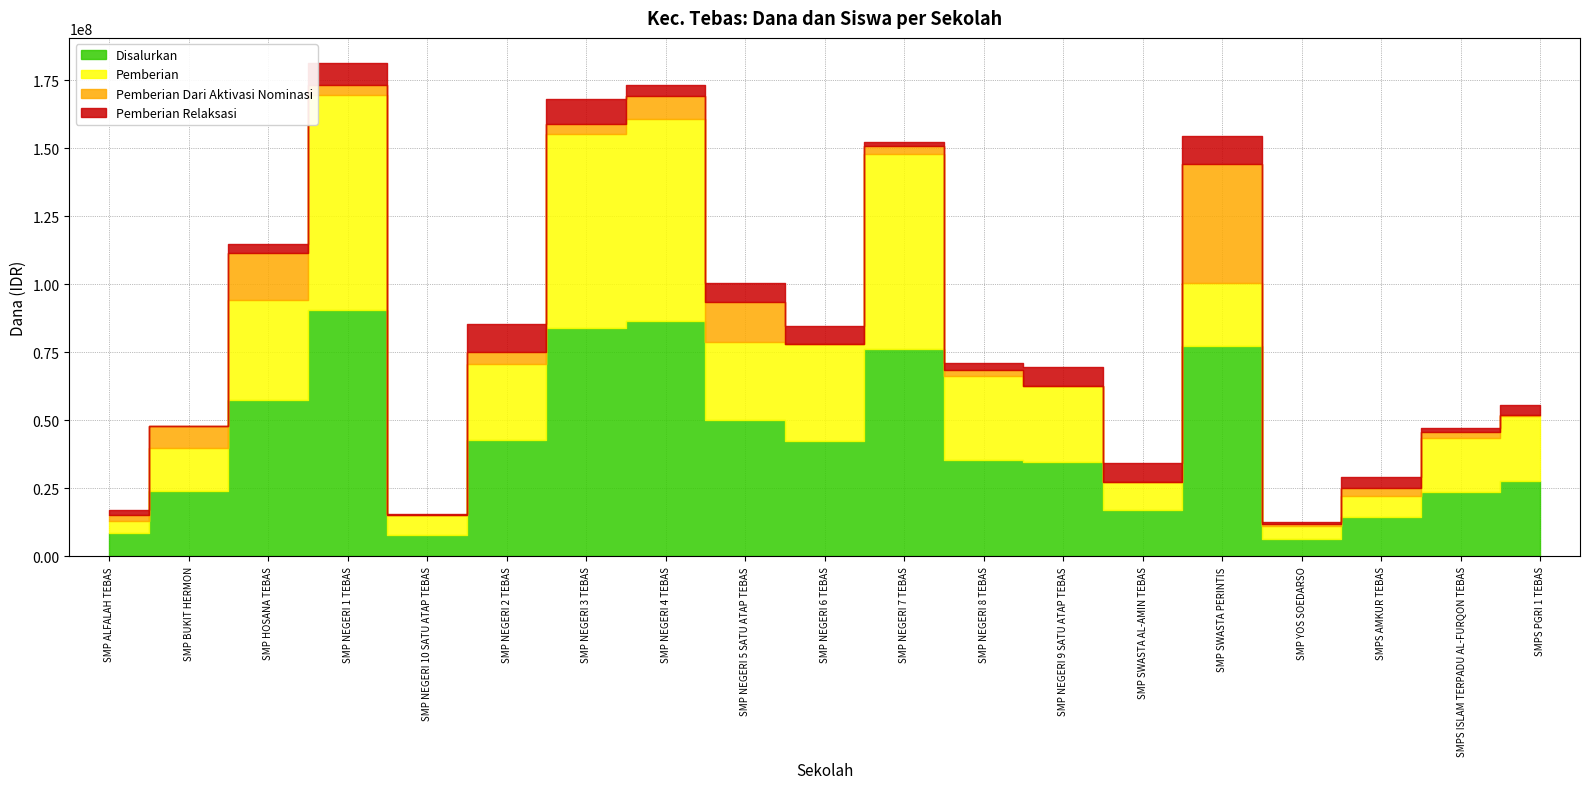

Rank the categories by Siswa Pemberian value from highest to lowest.

SMP NEGERI 1 TEBAS, SMP NEGERI 3 TEBAS, SMP NEGERI 4 TEBAS, SMP NEGERI 7 TEBAS, SMP HOSANA TEBAS, SMP NEGERI 6 TEBAS, SMP NEGERI 8 TEBAS, SMP NEGERI 2 TEBAS, SMP NEGERI 5 SATU ATAP TEBAS, SMP NEGERI 9 SATU ATAP TEBAS, SMP SWASTA PERINTIS, SMPS PGRI 1 TEBAS, SMPS ISLAM TERPADU AL-FURQON TEBAS, SMP BUKIT HERMON, SMP SWASTA AL-AMIN TEBAS, SMPS AMKUR TEBAS, SMP NEGERI 10 SATU ATAP TEBAS, SMP ALFALAH TEBAS, SMP YOS SOEDARSO